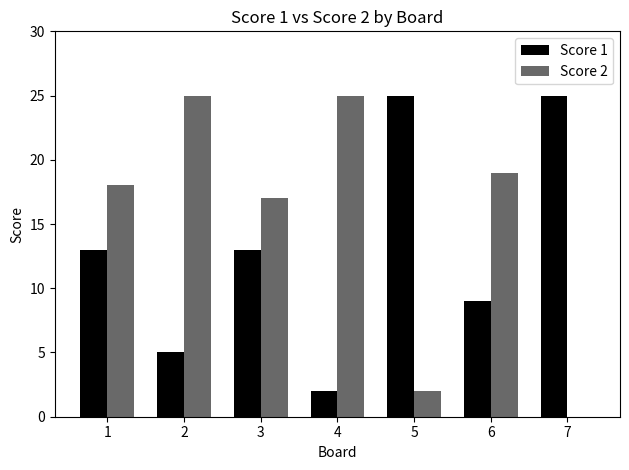

Reading left to right, extract all data points from this chart.

Score 1: 13	5	13	2	25	9	25
Score 2: 18	25	17	25	2	19	0